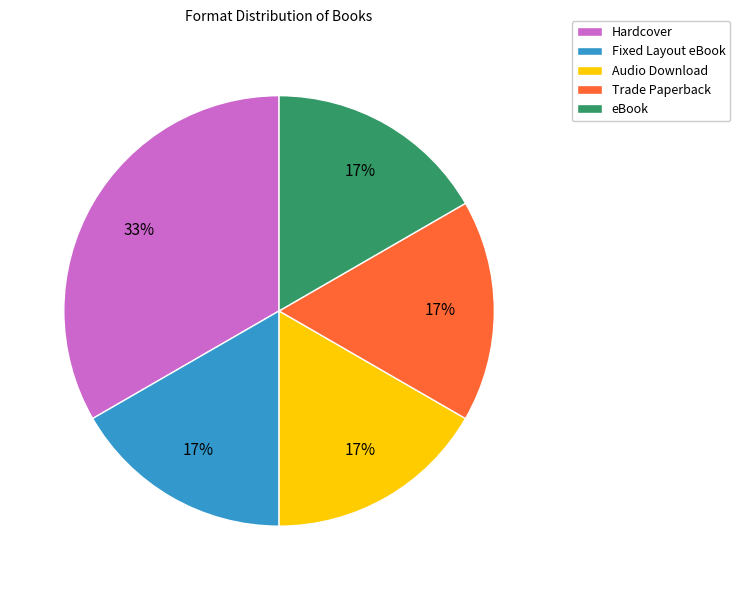

To the nearest percent, what is the average slice percentage?

20%